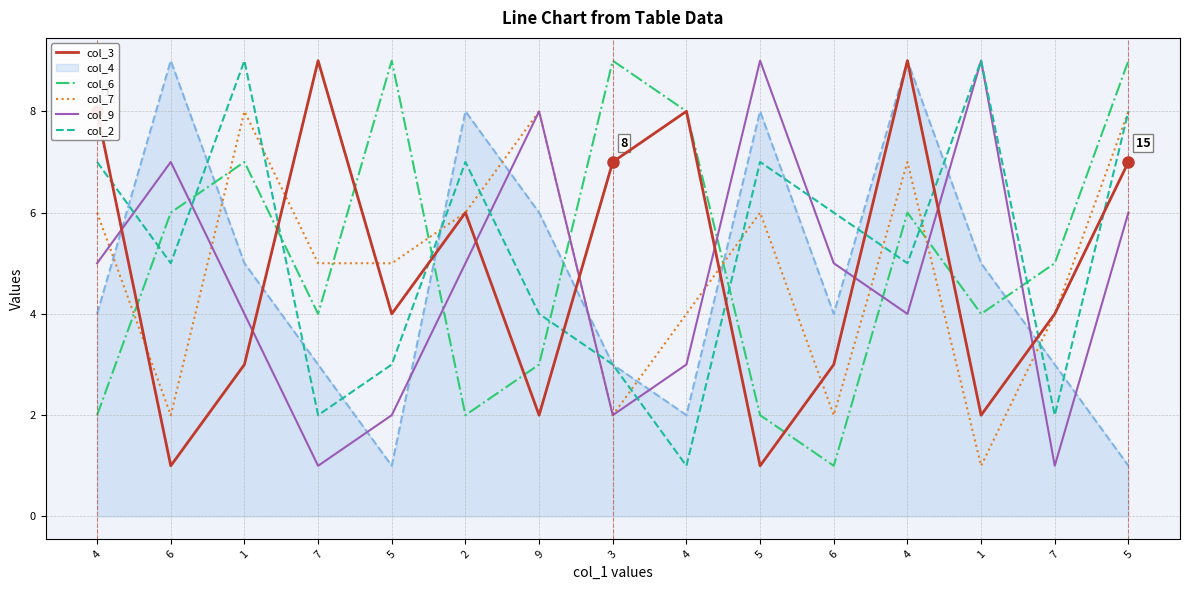

Is this an area chart (filled region under the line)?

No